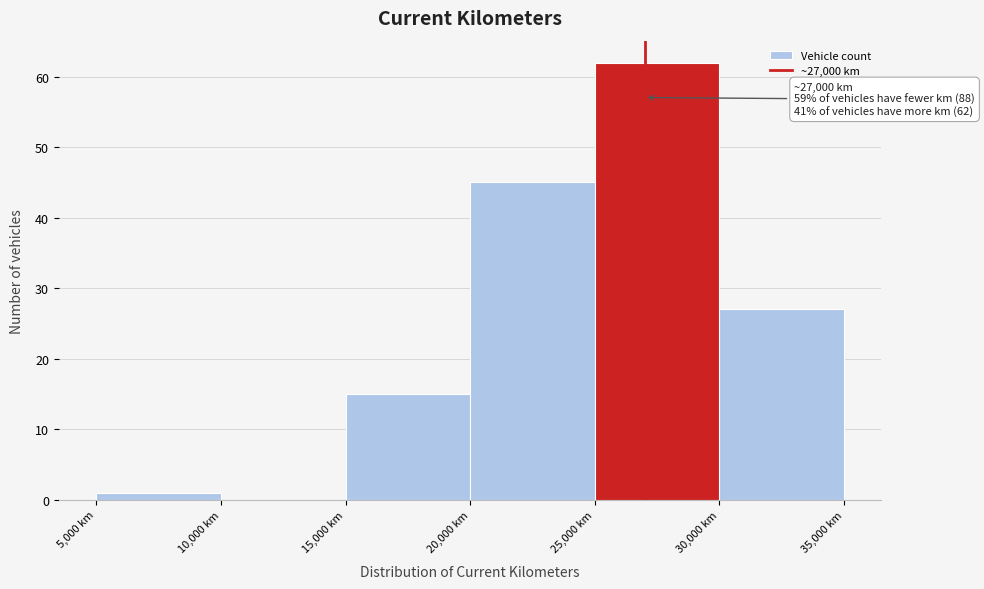

Over which range of the x-axis is the bar tallest?

25000 to 30000